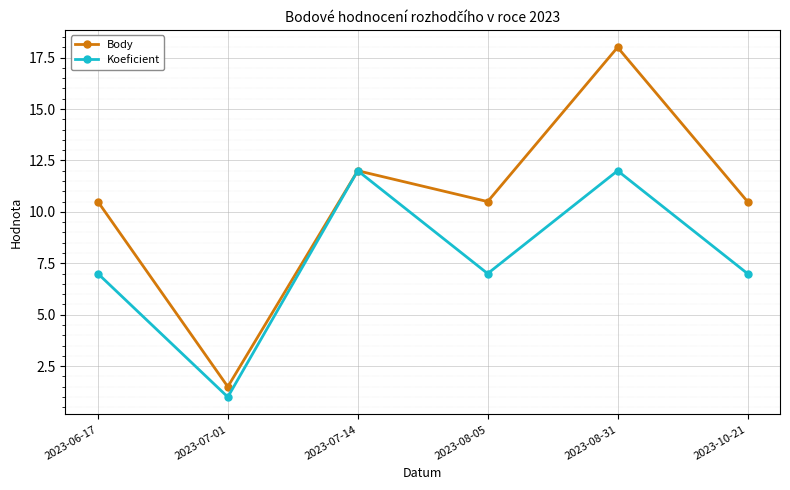

What is the total value across all series at 2023-08-31?

30.0